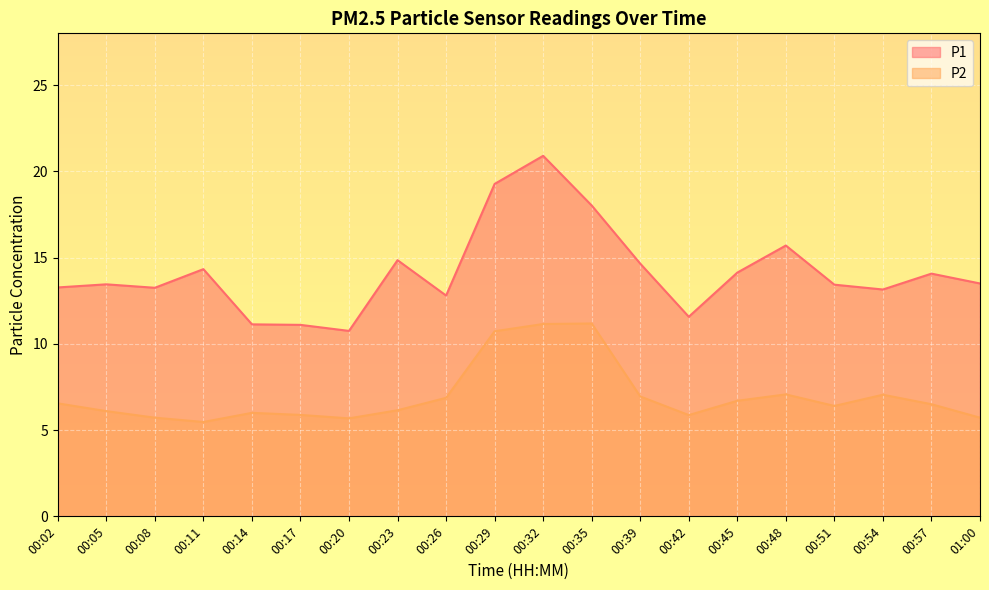

The value of P2 at 00:32 is 11.2. True or false?

True